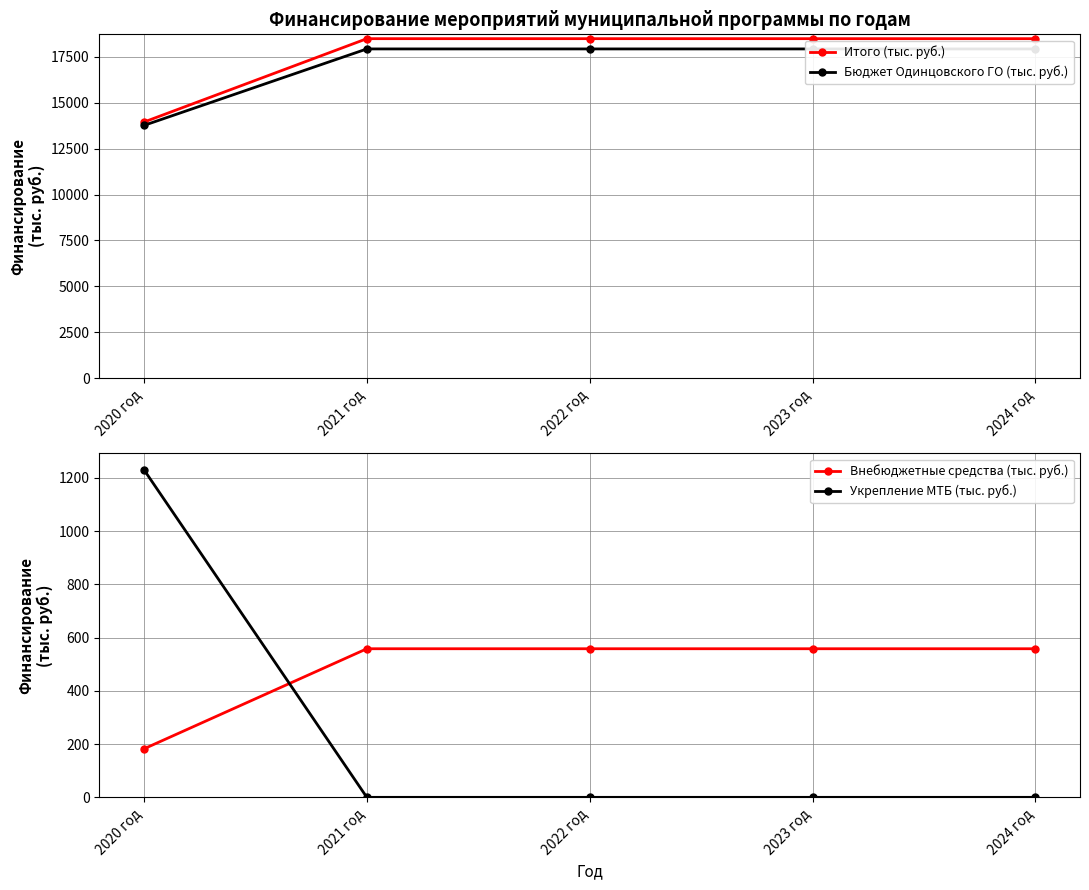

Rank the categories by Внебюджетные средства (тыс. руб.) value from lowest to highest.

2020 год, 2021 год, 2022 год, 2023 год, 2024 год